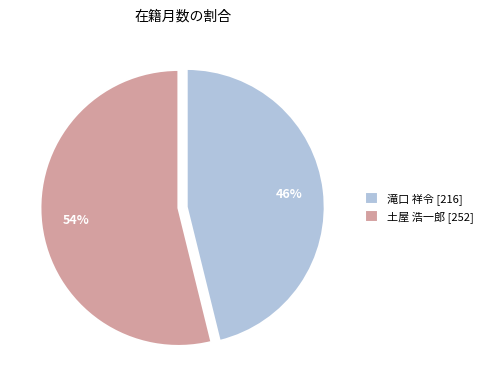

Do 土屋 浩一郎 [252] and 滝口 祥令 [216] together represent more than half of the pie?

Yes